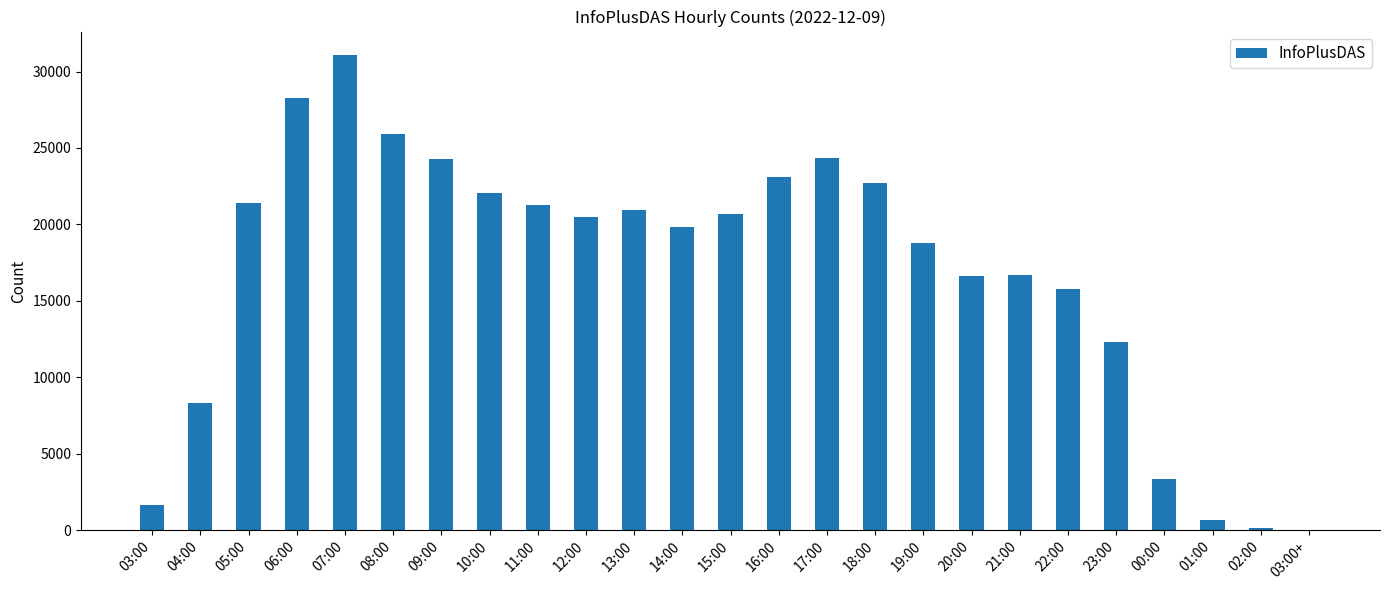

Which category has the highest value across all series?

07:00